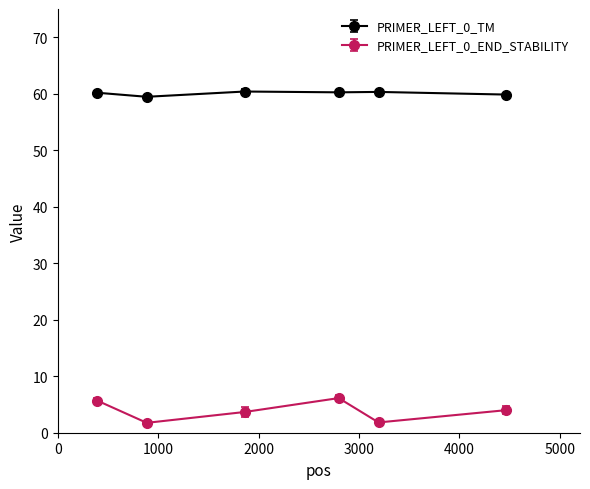

Rank the series by their maximum value, from highest to lowest.

PRIMER_LEFT_0_TM, PRIMER_LEFT_0_END_STABILITY